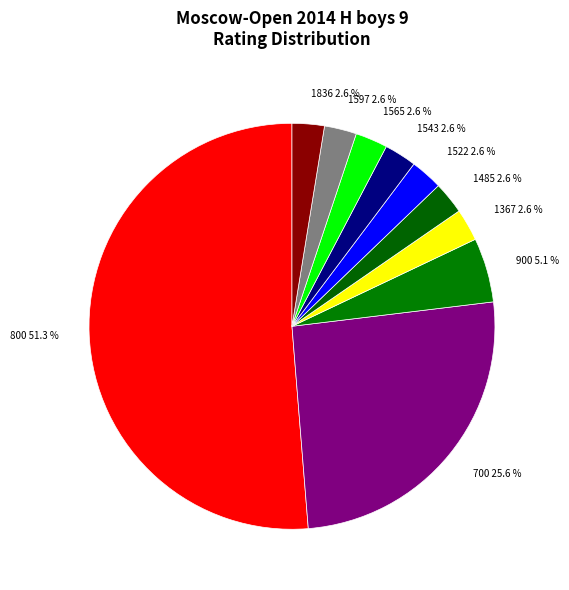

What portion of the pie excludes 1836?

97.4%